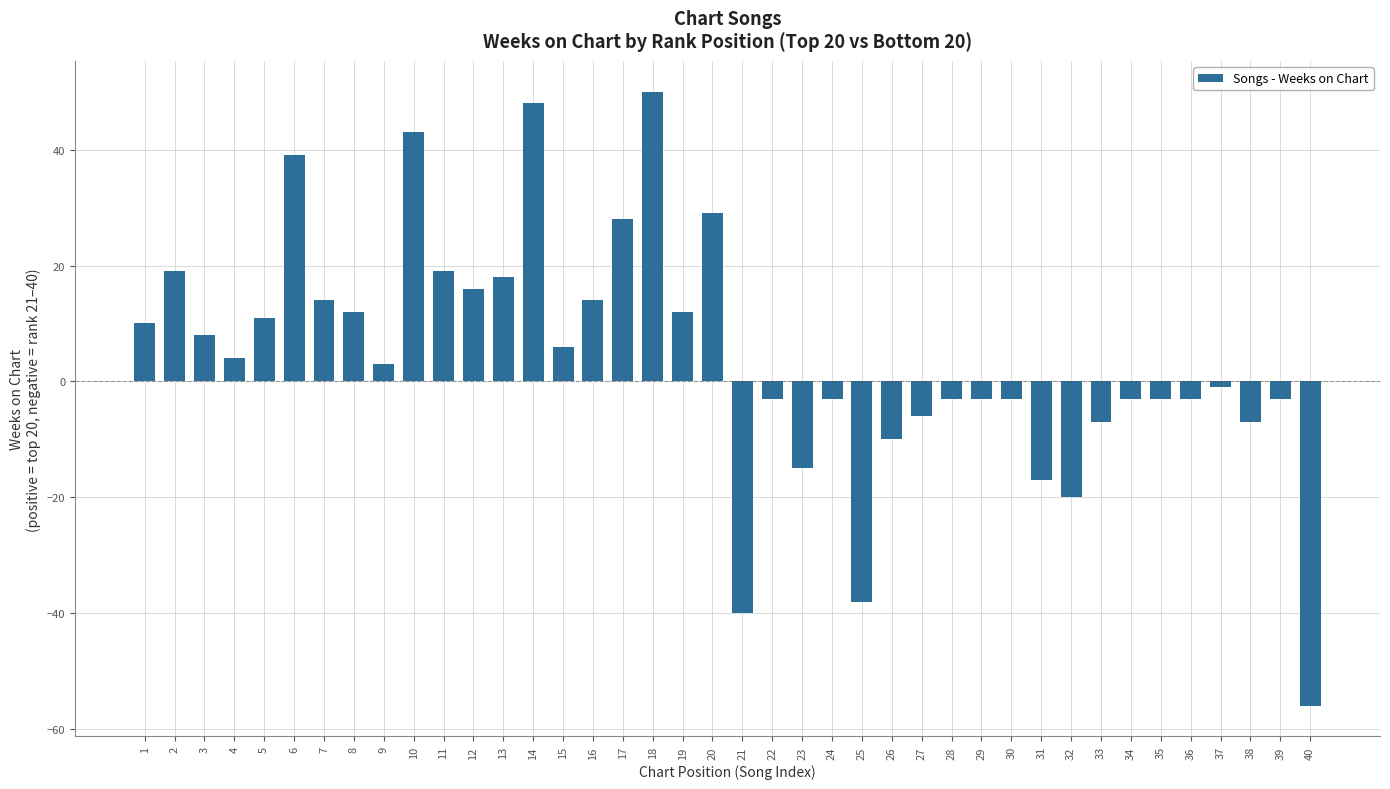

At which label is the value closest to -3?

22